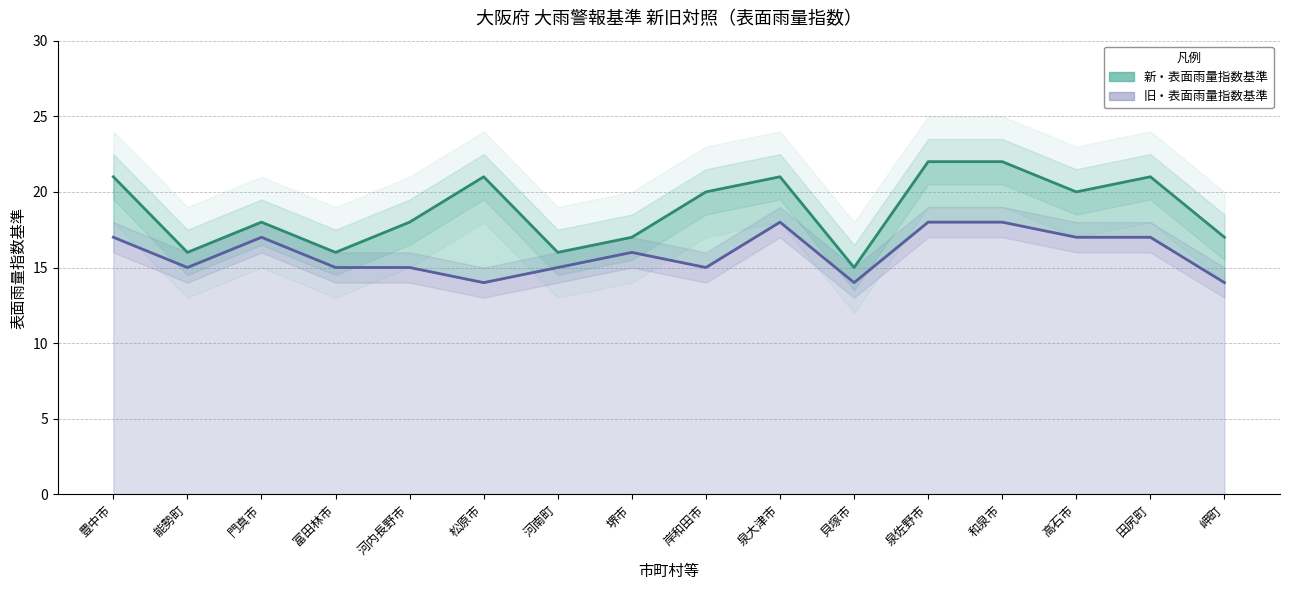

Reading right to left, extract all data points from this chart.

新（中央値）: 17	21	20	22	22	15	21	20	17	16	21	18	16	18	16	21
旧（中央値）: 14	17	17	18	18	14	18	15	16	15	14	15	15	17	15	17